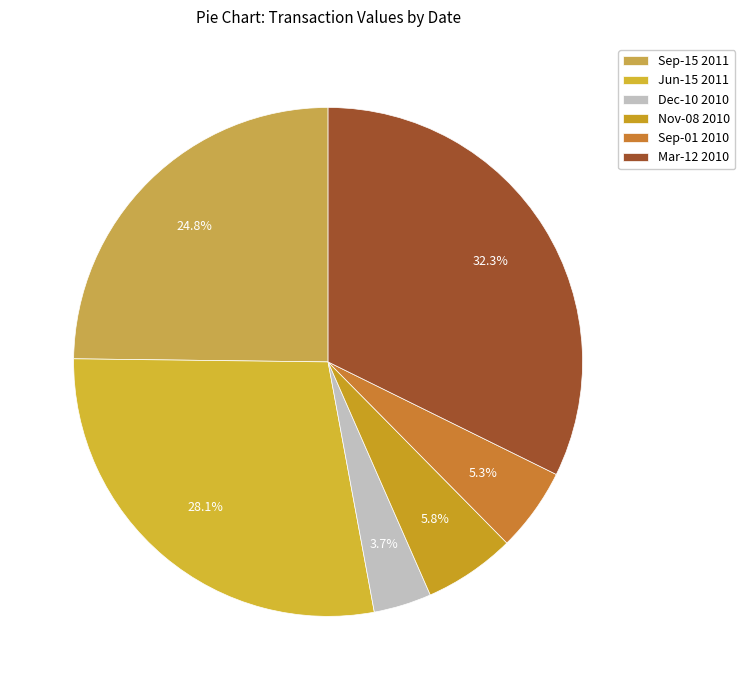

Is there a majority slice in this chart?

No